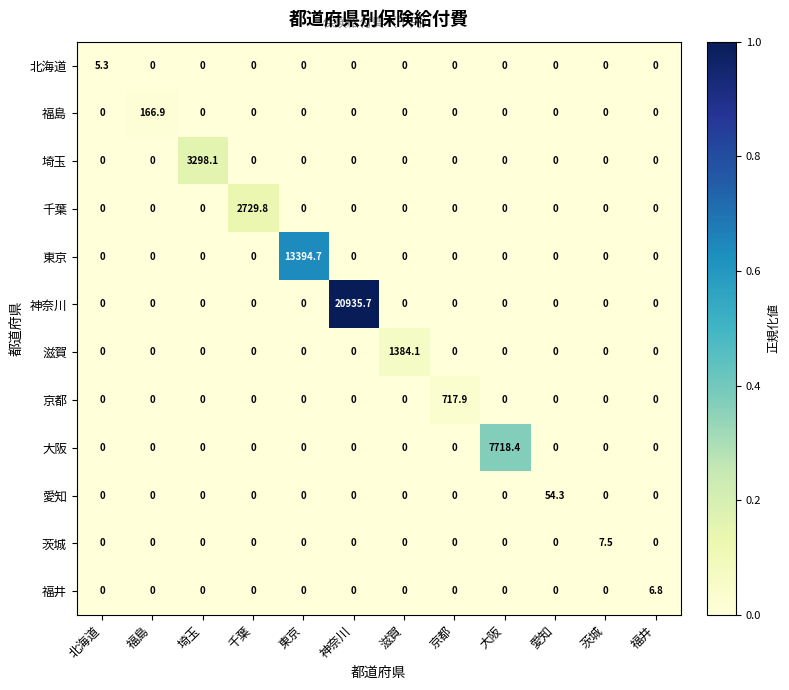

Which series has the largest total across all categories?

神奈川